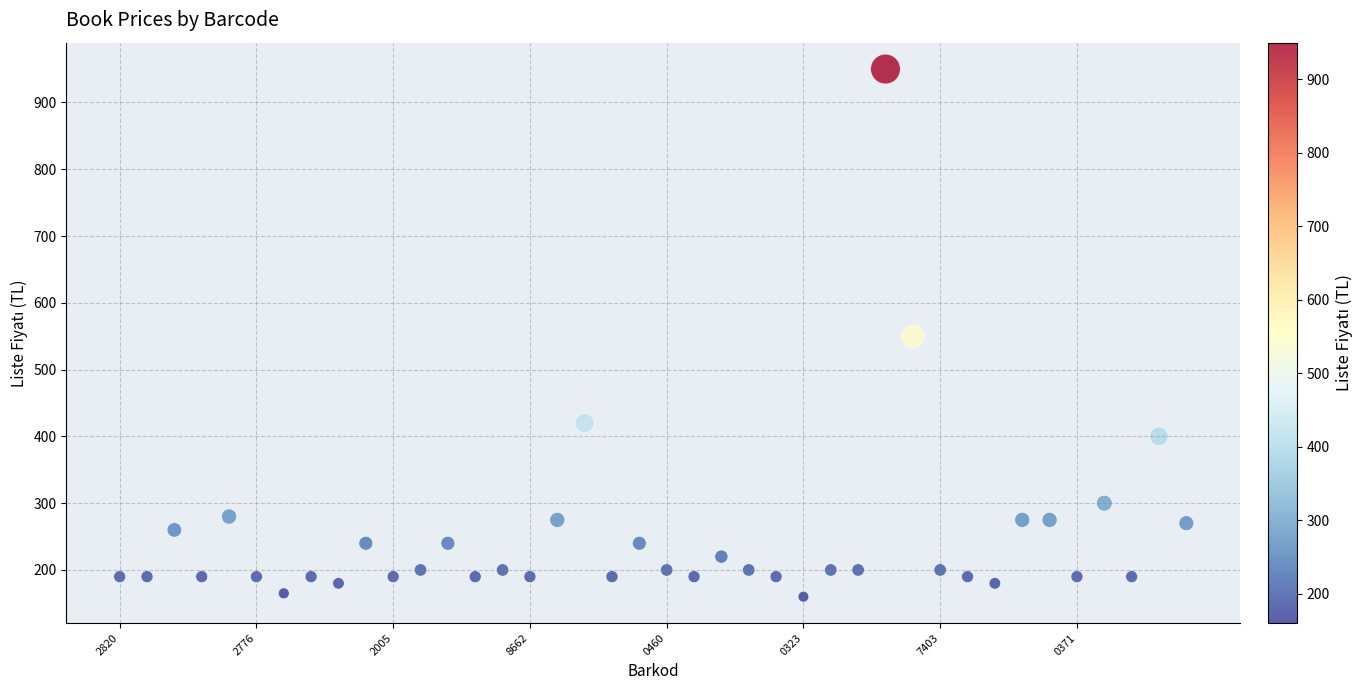

What is the range of Y values (max minus min)?

790